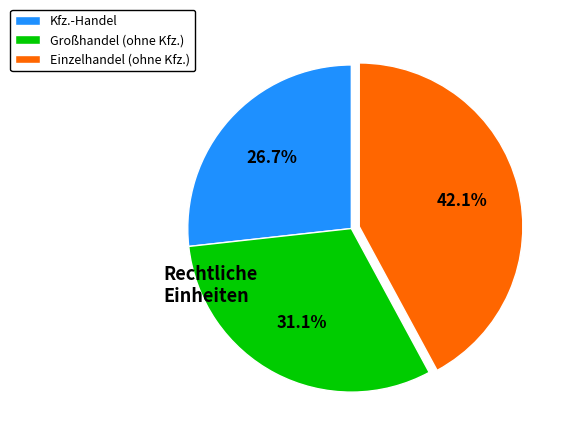

Do Kfz.-Handel and Großhandel (ohne Kfz.) together represent more than half of the pie?

Yes